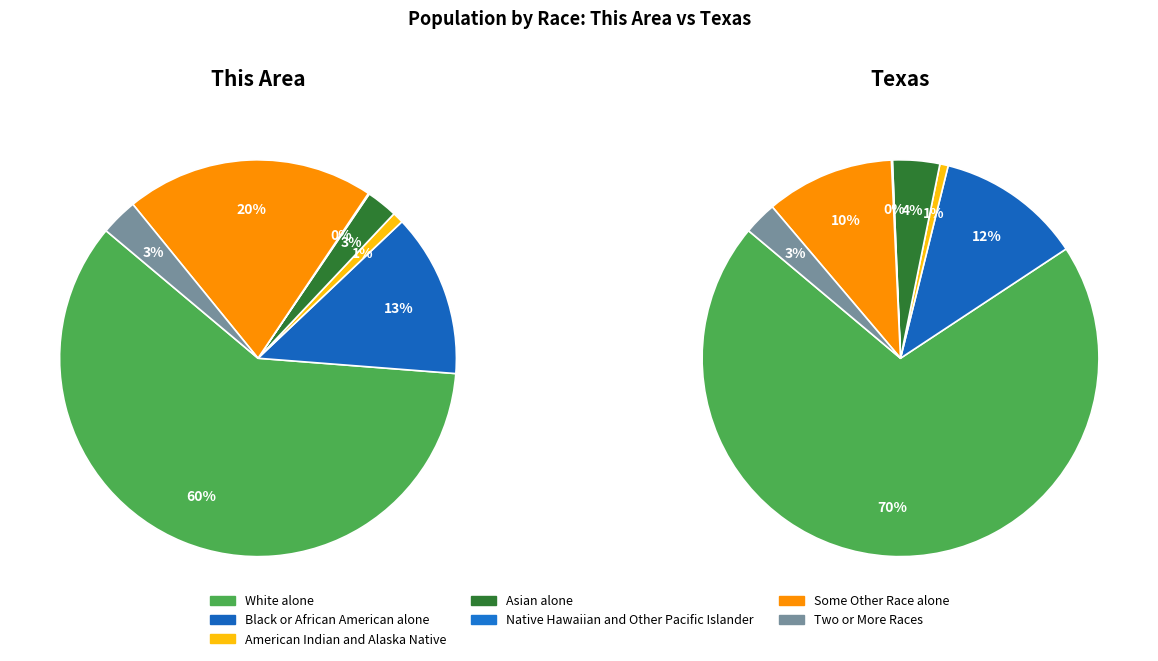

Combined, do Native Hawaiian and Other Pacific Islander and Two or More Races account for over 50%?

No